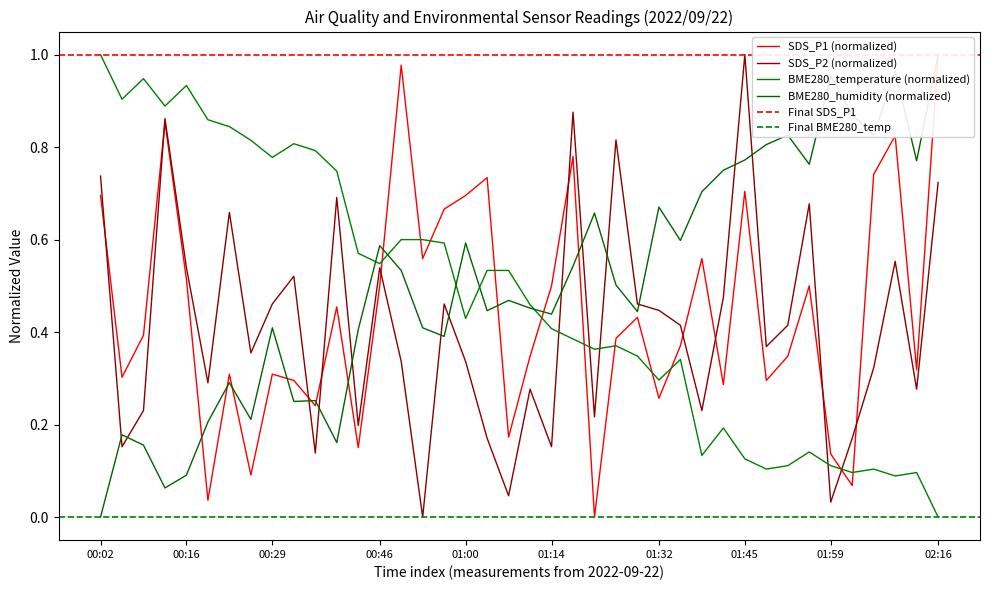

Count the number of data series in this chart.

4